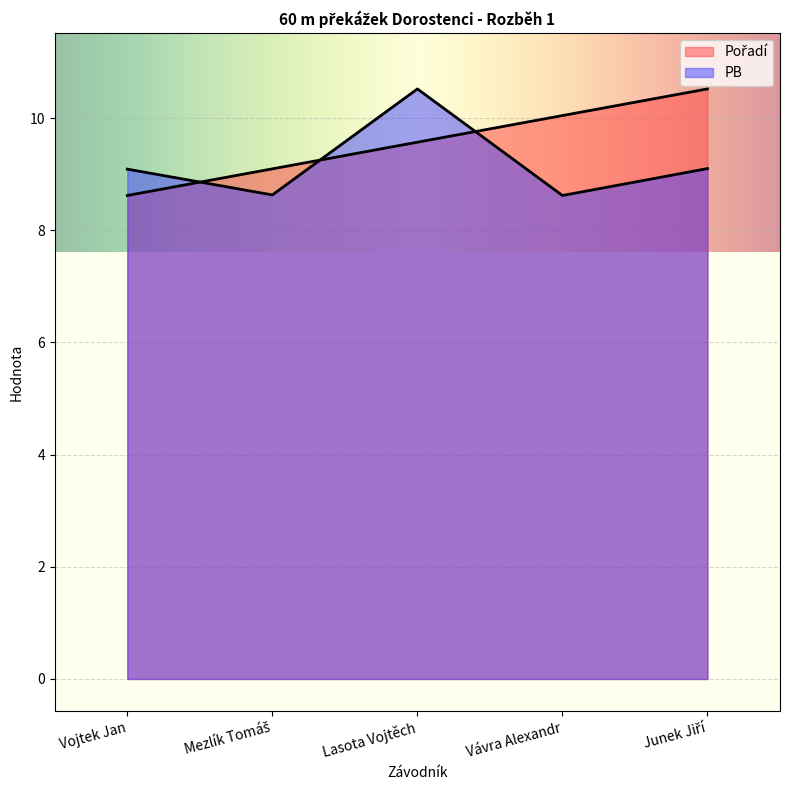

How many lines are shown in the chart?

2